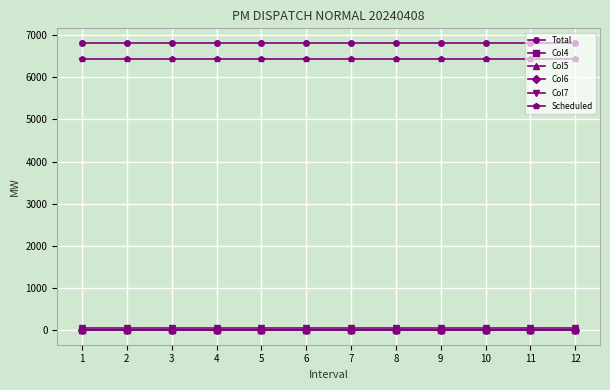

True or false: Col7 and Scheduled intersect in this chart.

False